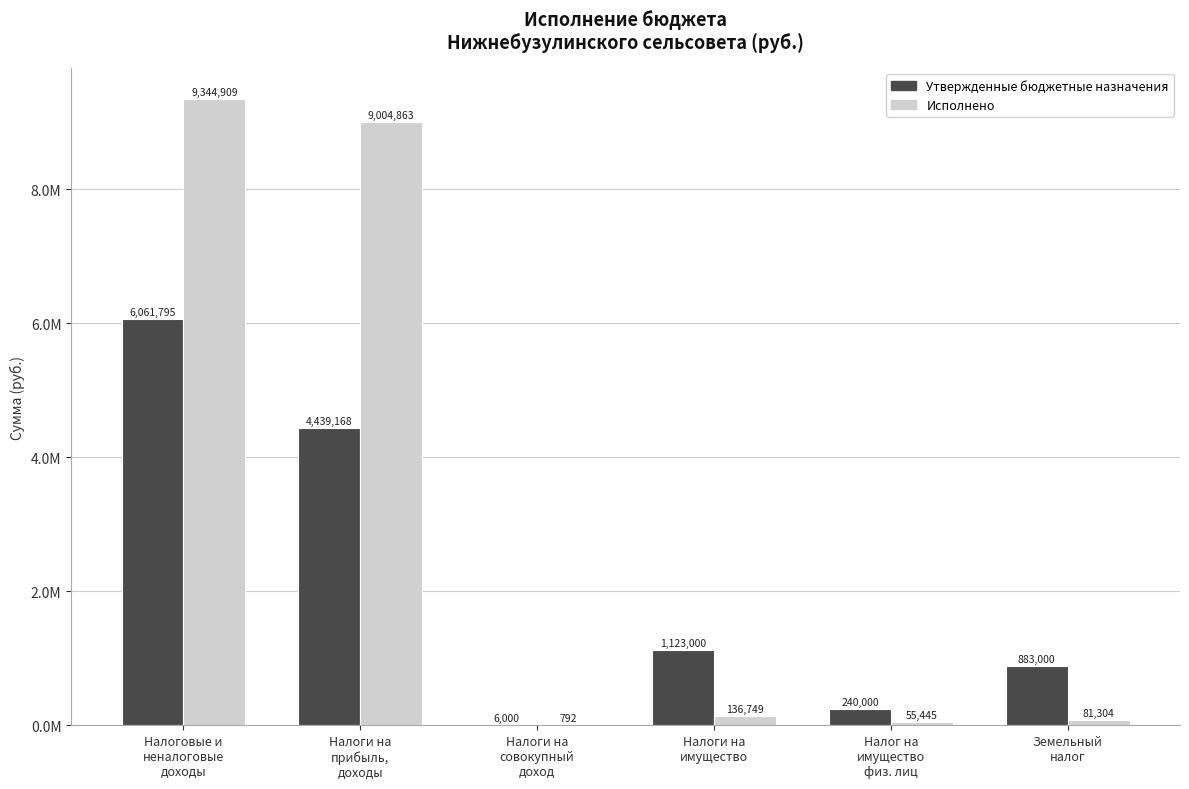

What are all the series names shown in the legend?

Утвержденные бюджетные назначения, Исполнено